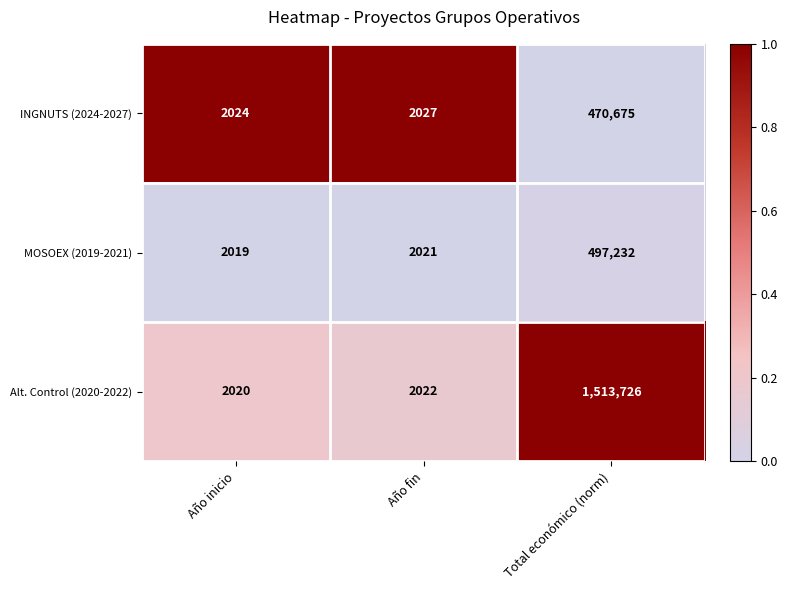

Which series has the largest range (max minus min)?

Alt. Control (2020-2022)